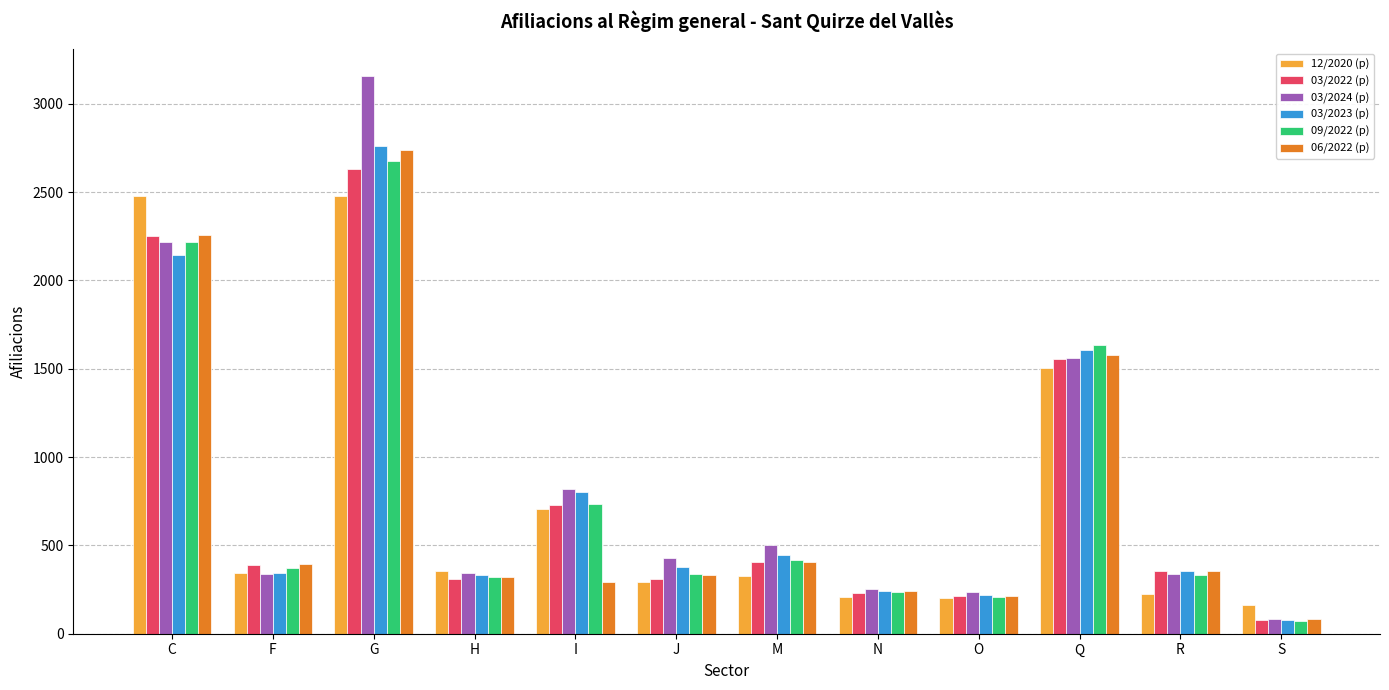

At which label is 09/2022 (p) closest to 1372?

Q